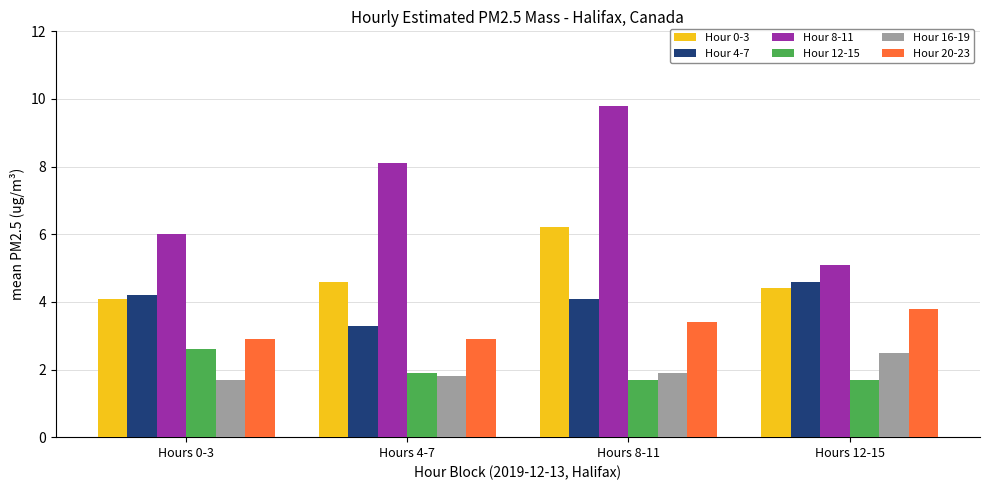

Does the chart contain stacked bars?

No